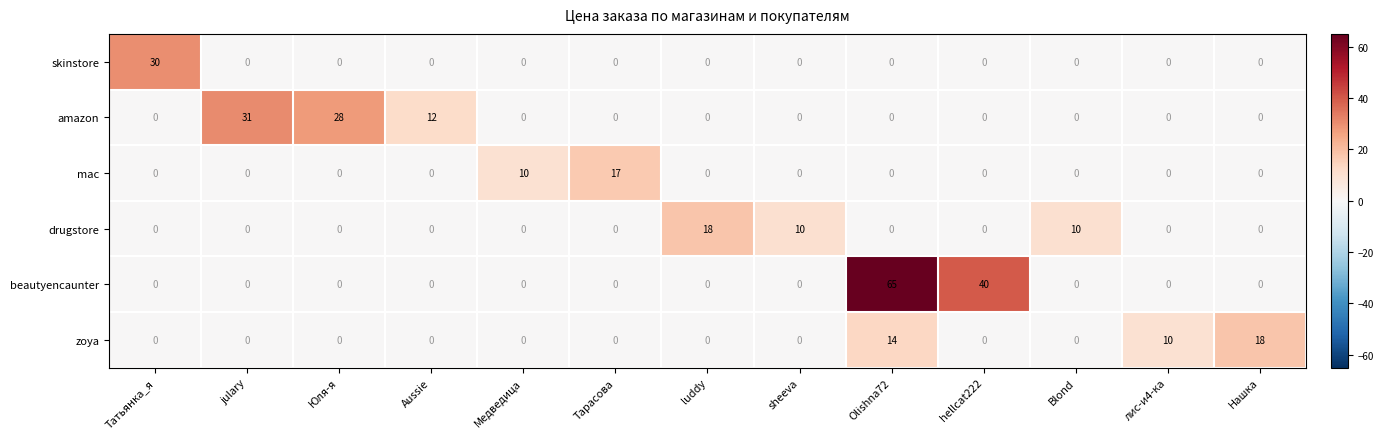

At how many categories does at least one series exceed 16?

8